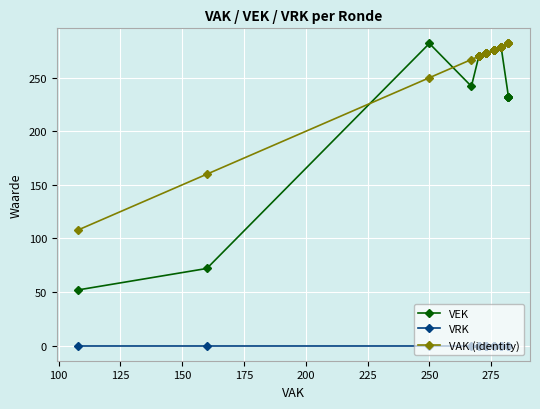

What are all the series names shown in the legend?

VEK, VRK, VAK (identity)